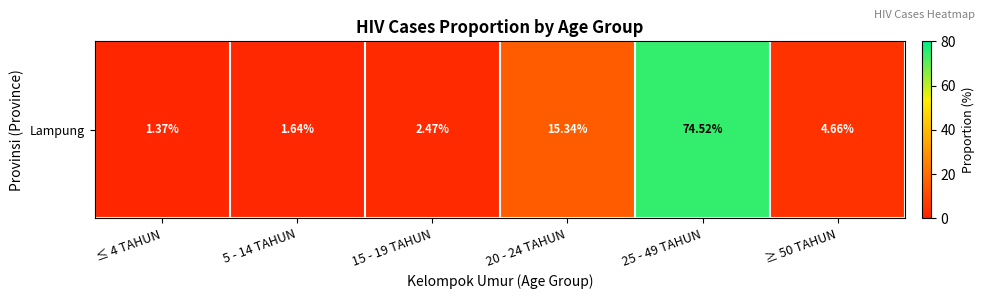

True or false: the data shows 1.6 at 5 - 14 TAHUN.

True